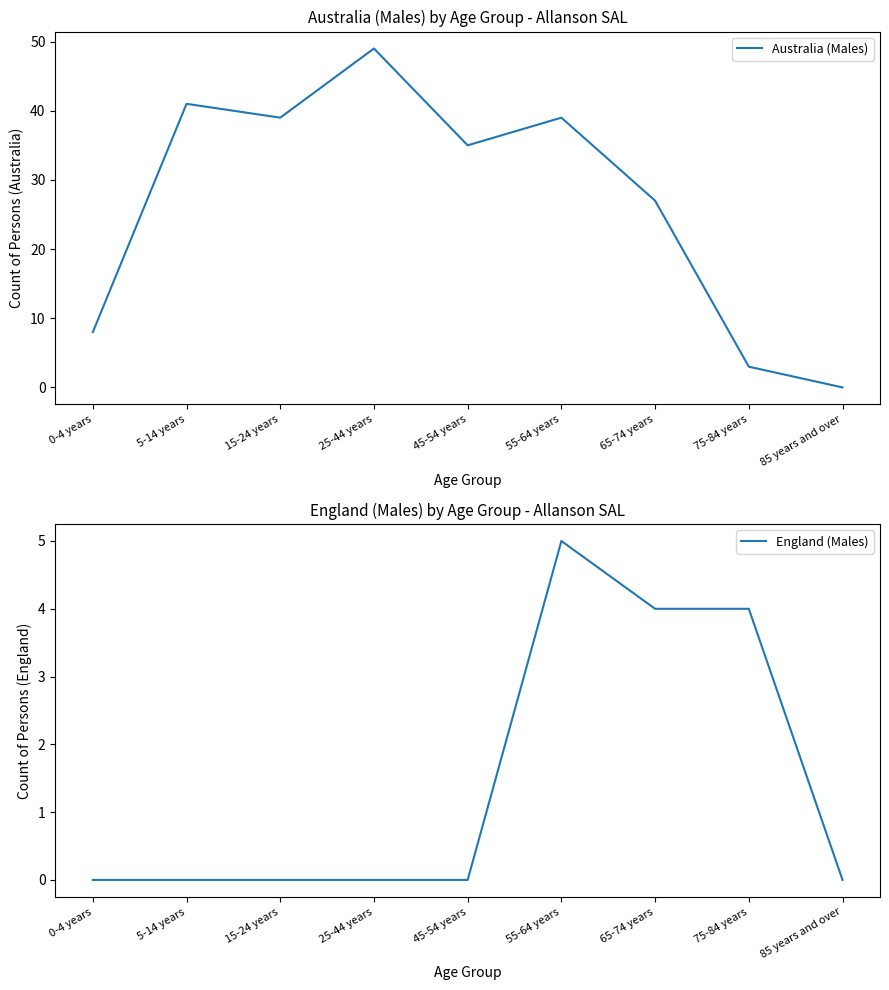

How many interior local peaks does the England (Males) series have?

1